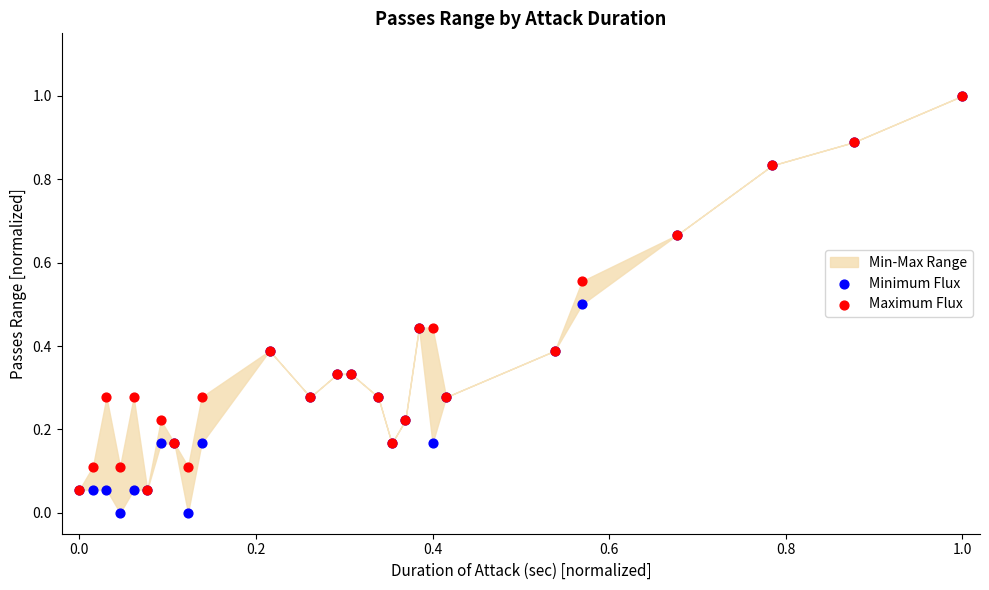

Which series reaches the minimum Y coordinate?

Minimum Flux